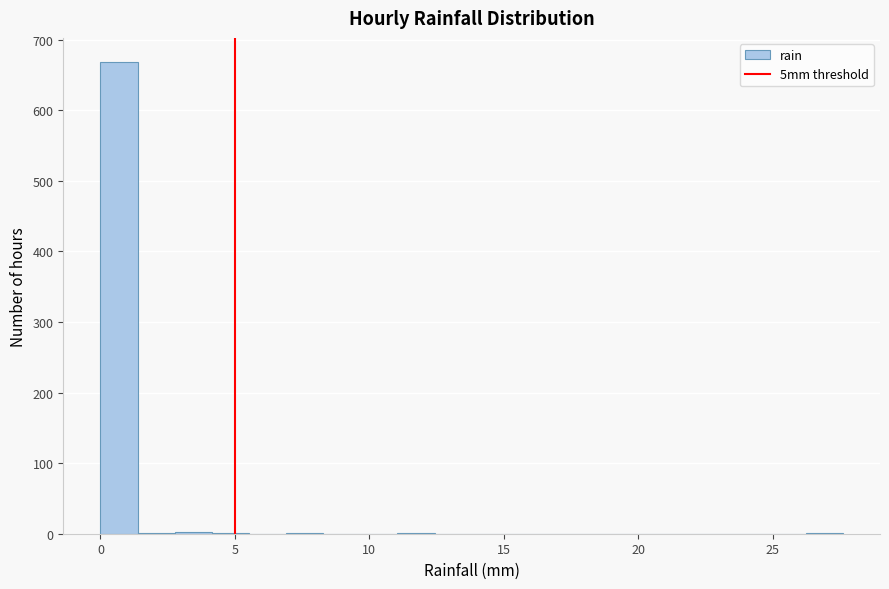

Around what value on the x-axis is the tallest bar? Give the approximate position of its centre, as read against the axis.

0.5